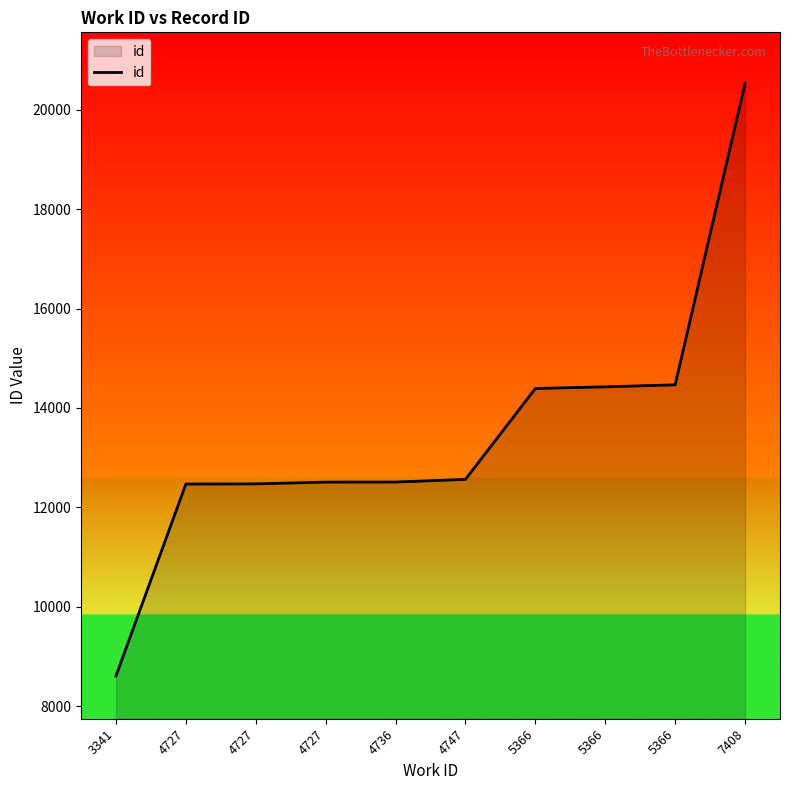

True or false: the data shows 21502 at 4727.

False